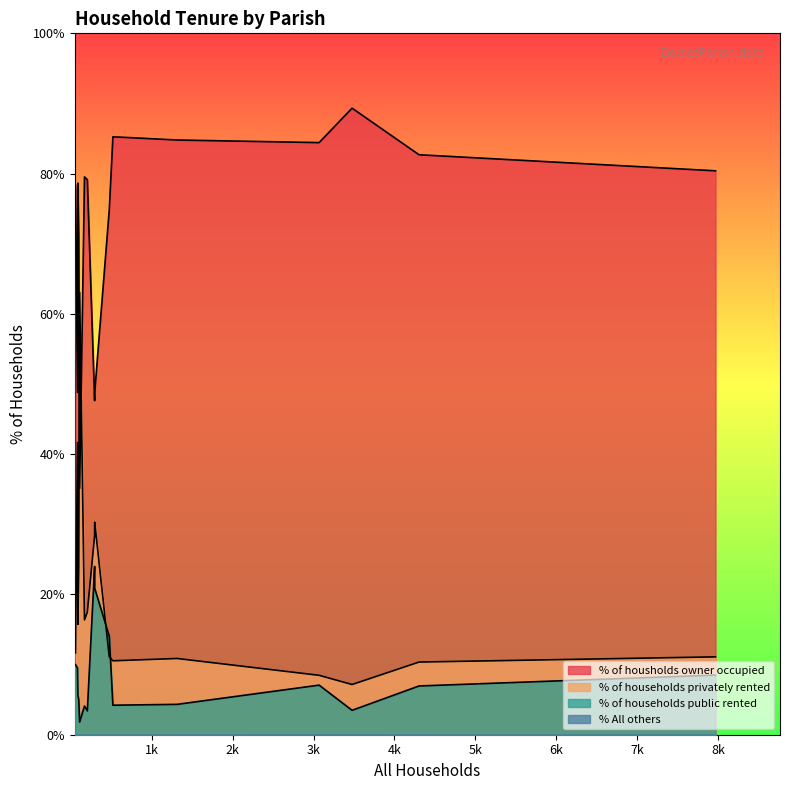

The value of % of housholds owner occupied at Milborne St. Andrew is 74.8. True or false?

True